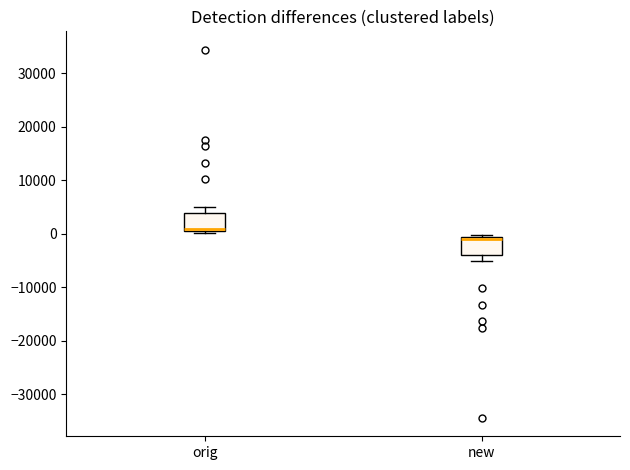

Reading left to right, read every box against the y-axis: the position of its median line, the range the box covers, and the ends of its whiskers. The values are not printed on the chart, so give them approximately, as read against the axis.

orig: median 1000 (just above the box's lower edge), box 1000 to 4000, whiskers 0 to 5000
new: median -1000 (just below the box's upper edge), box -4000 to -1000, whiskers -5000 to 0